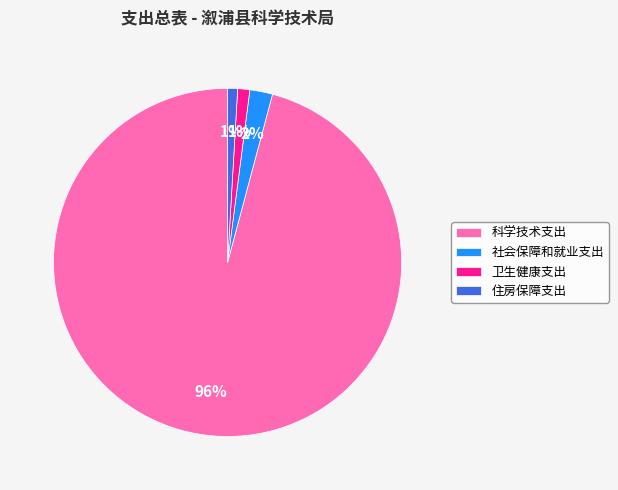

The 卫生健康支出 slice represents 1% of the pie. True or false?

True